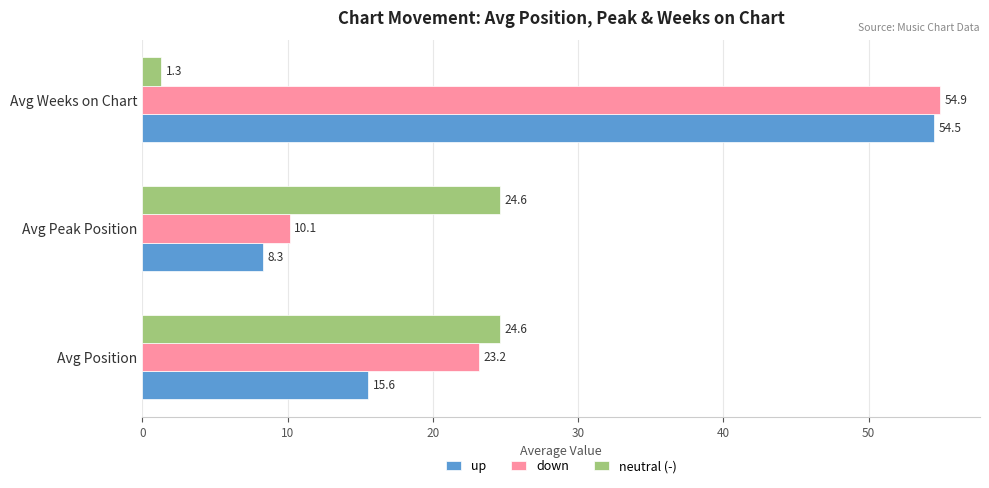

Which series has the widest spread of values?

up